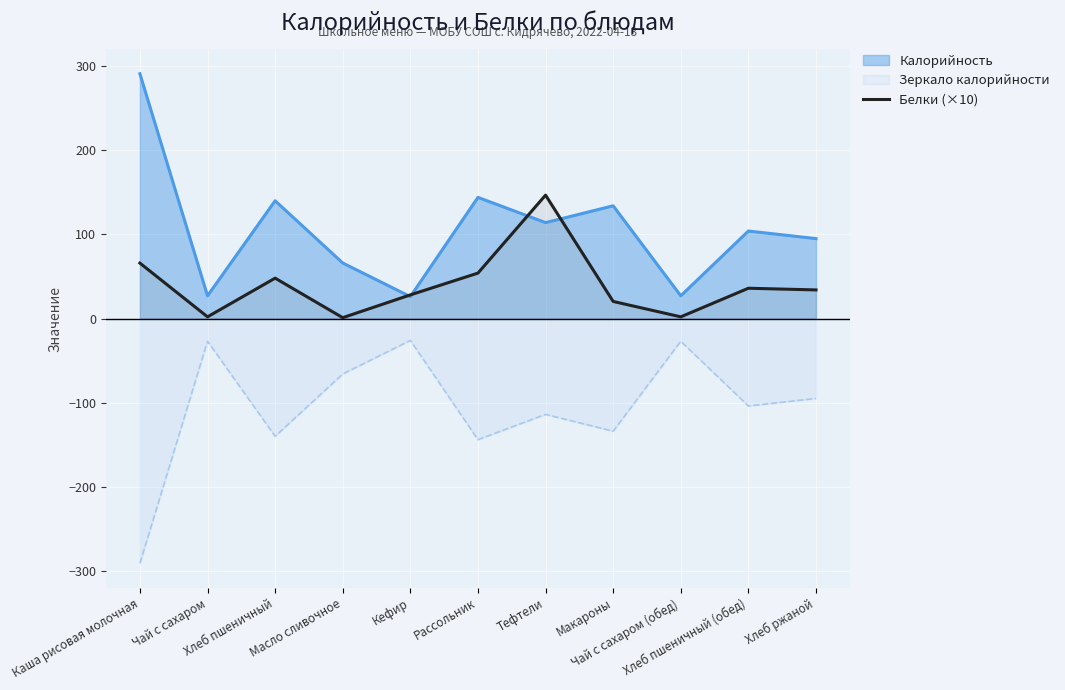

The value at Каша рисовая молочная is 113.9. True or false?

False